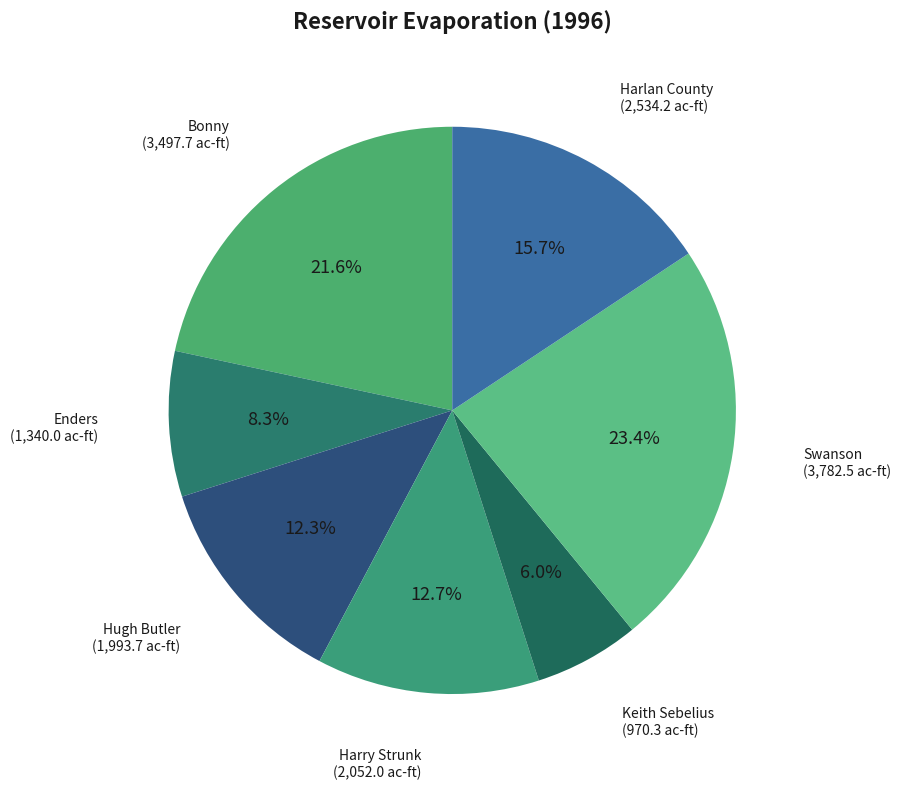

Approximately how many times larger is the value at Harry Strunk compared to Keith Sebelius?

2.1